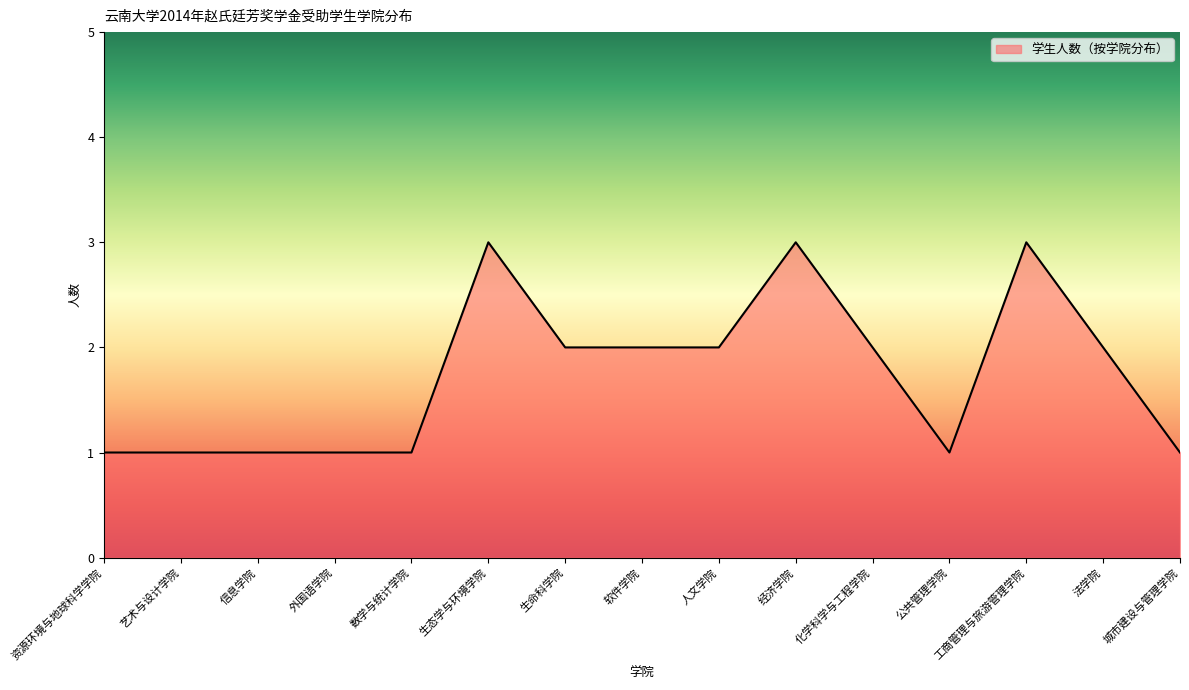

What position from the right is 城市建设与管理学院?

1